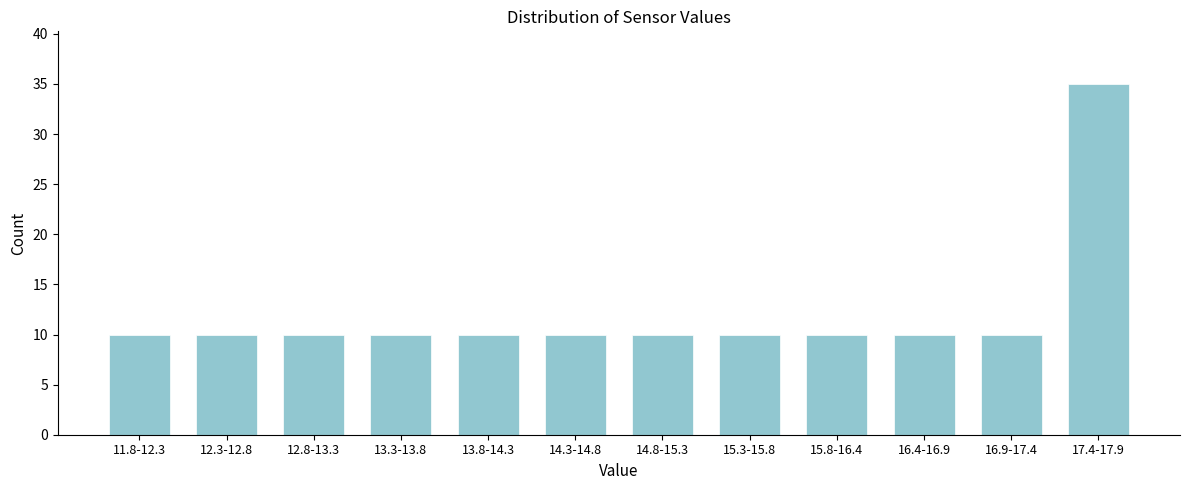

Reading right to left, transcribe all the data shown in this chart.

35	10	10	10	10	10	10	10	10	10	10	10